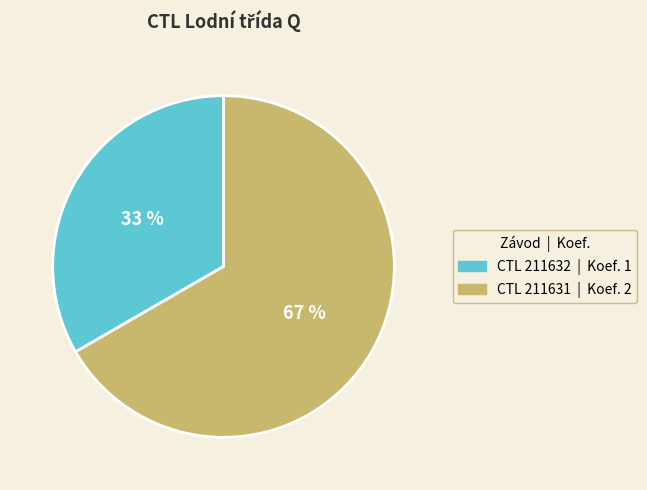

To the nearest percent, what is the average slice percentage?

50%